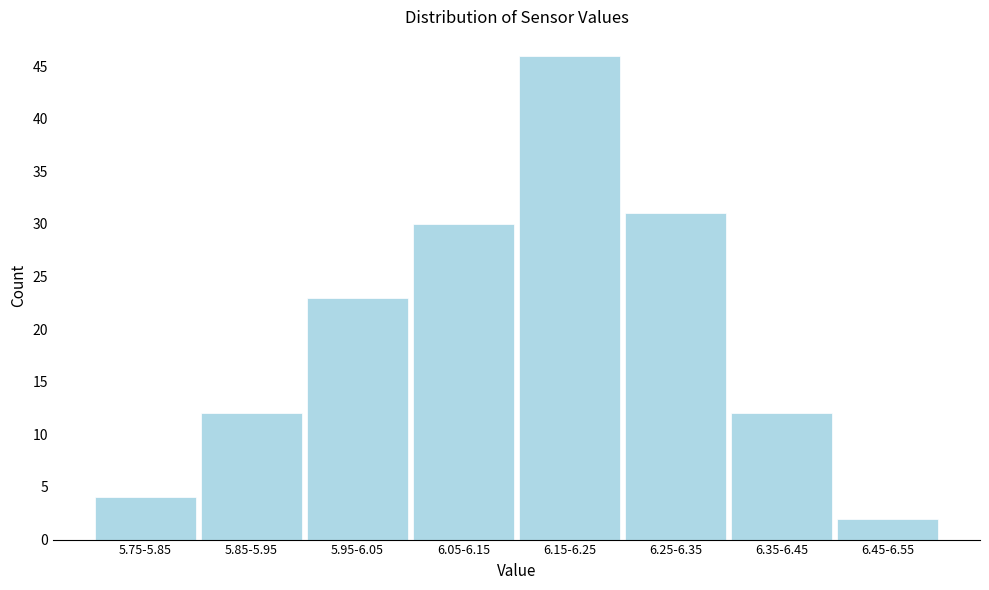

Reading left to right, list all the values displayed in this chart.

4	12	23	30	46	31	12	2